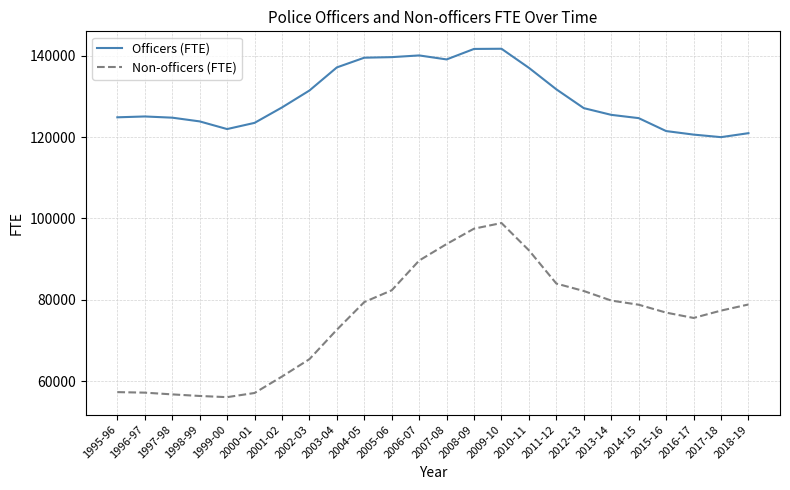

What value does the Officers (FTE) series have at 1999-00?

121956.1